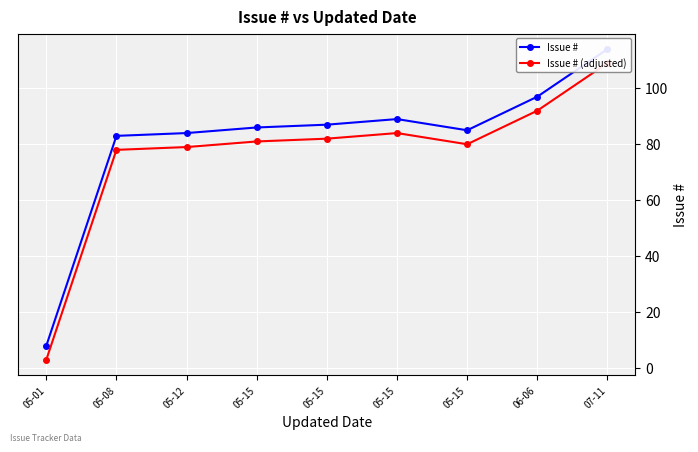

What are all the series names shown in the legend?

Issue #, Issue # (adjusted)